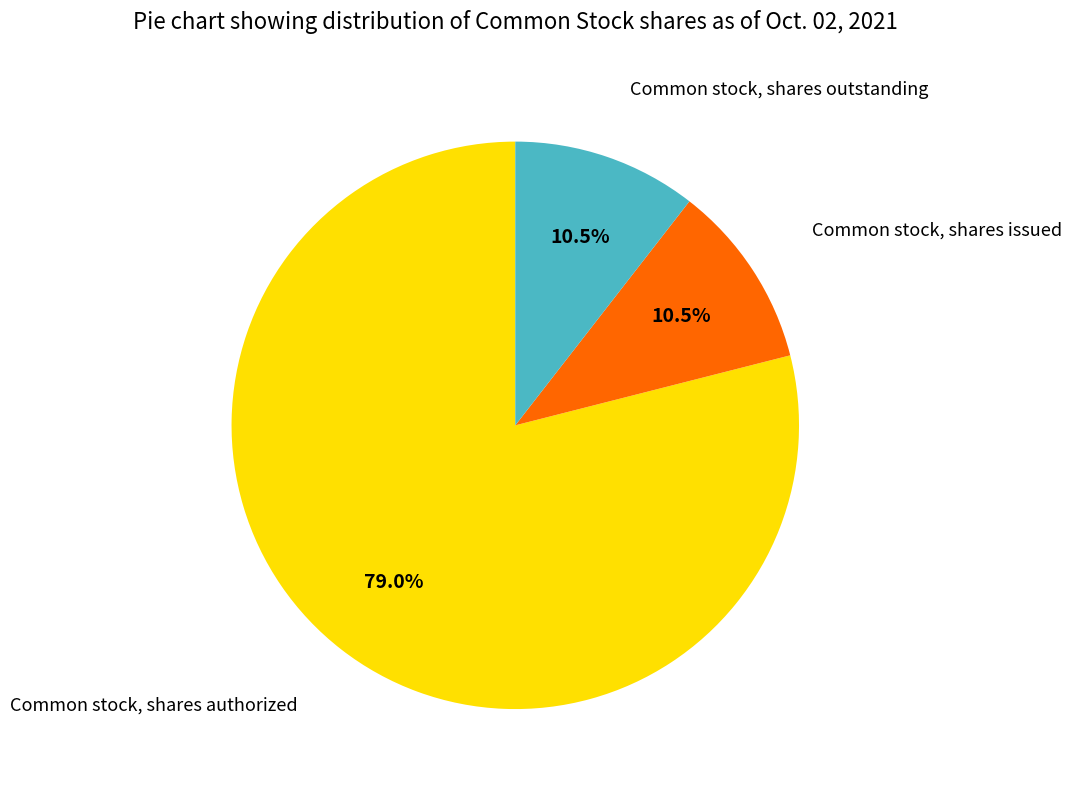

Does any single category account for the majority?

Yes